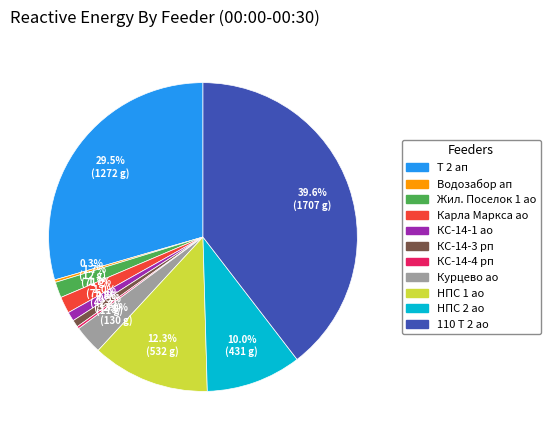

Does any single category account for the majority?

No